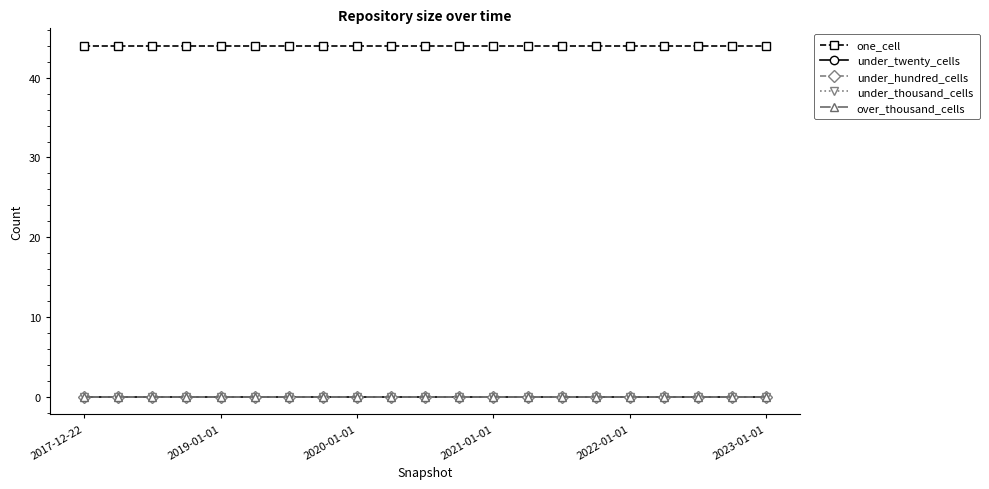

True or false: under_thousand_cells and over_thousand_cells cross at least once.

False